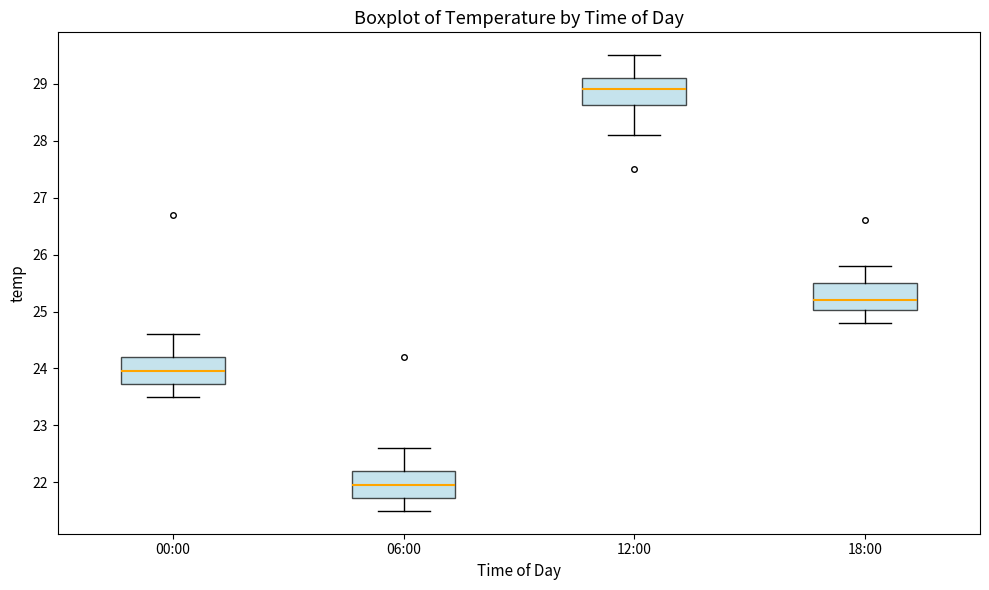

Reading left to right, read every box against the y-axis: the position of its median line, the range the box covers, and the ends of its whiskers. The values are not printed on the chart, so give them approximately, as read against the axis.

00:00: median 24.0, box 23.7 to 24.2, whiskers 23.5 to 24.6
06:00: median 22.0, box 21.7 to 22.2, whiskers 21.5 to 22.6
12:00: median 28.9, box 28.6 to 29.1, whiskers 28.1 to 29.5
18:00: median 25.2, box 25.0 to 25.5, whiskers 24.8 to 25.8